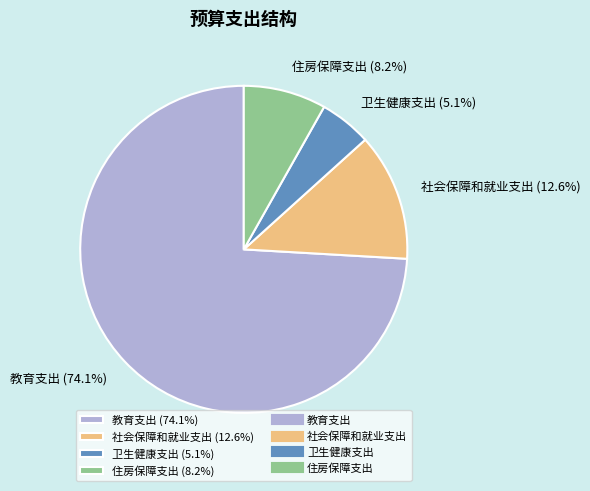

Rank the categories by value from highest to lowest.

教育支出, 社会保障和就业支出, 住房保障支出, 卫生健康支出